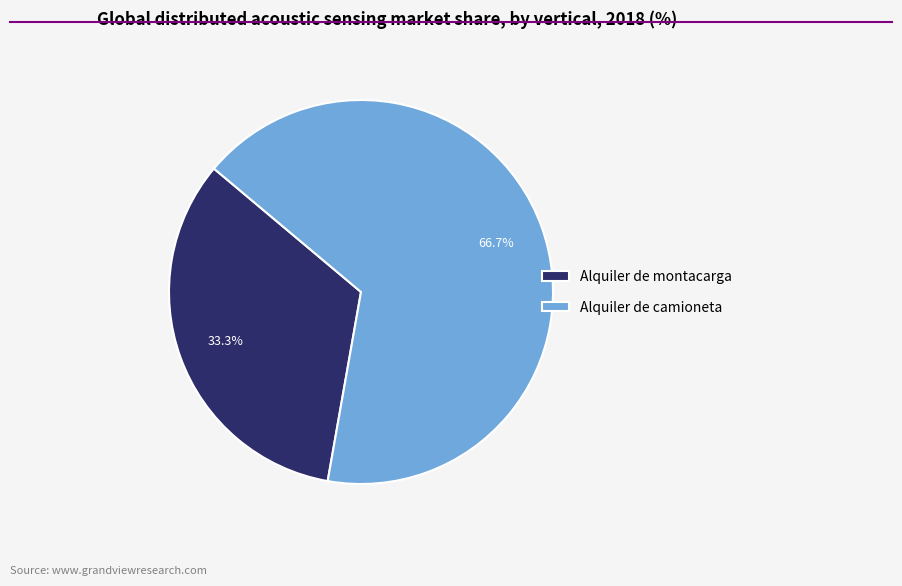

The Alquiler de montacarga slice represents 42% of the pie. True or false?

False